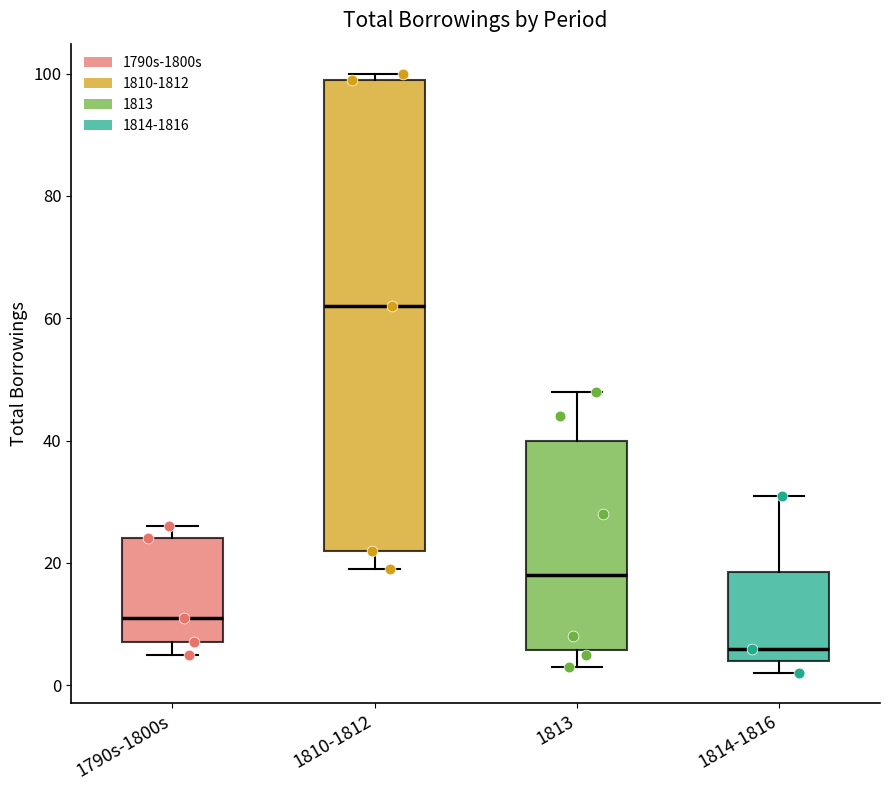

Reading left to right, read every box against the y-axis: the position of its median line, the range the box covers, and the ends of its whiskers. The values are not printed on the chart, so give them approximately, as read against the axis.

1790s-1800s: median 12, box 8 to 24, whiskers 6 to 26
1810-1812: median 62, box 22 to 100, whiskers 20 to 100 (just above the box's upper edge)
1813: median 18, box 6 to 40, whiskers 4 to 48
1814-1816: median 6, box 4 to 18, whiskers 2 to 32